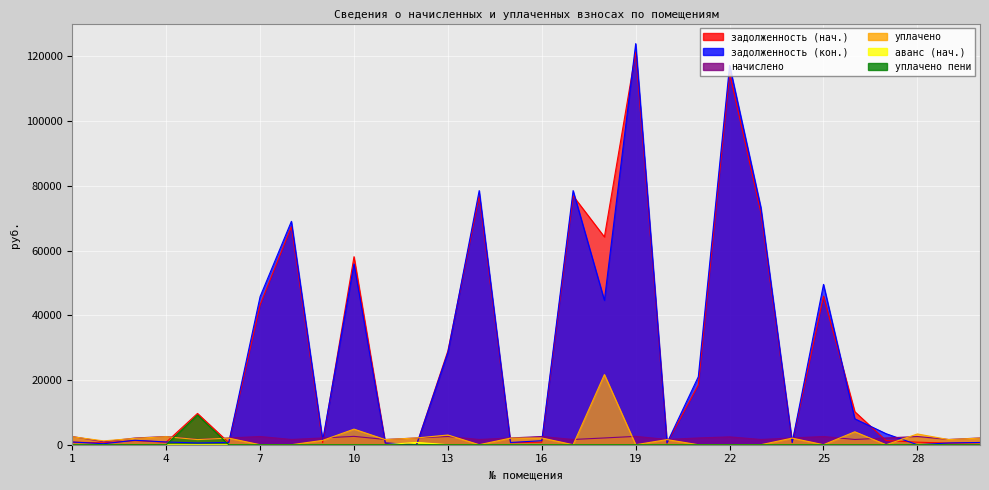

Between 12 and 30, which series saw the biggest shift?

аванс (нач.)